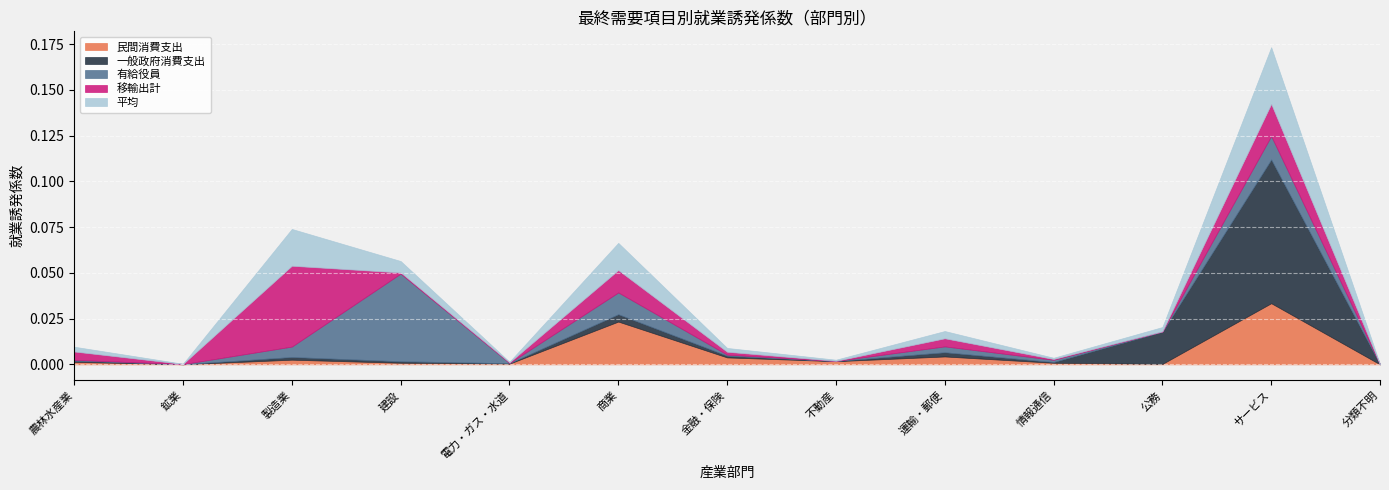

The value of 有給役員 at 建設 is 0.0. True or false?

True